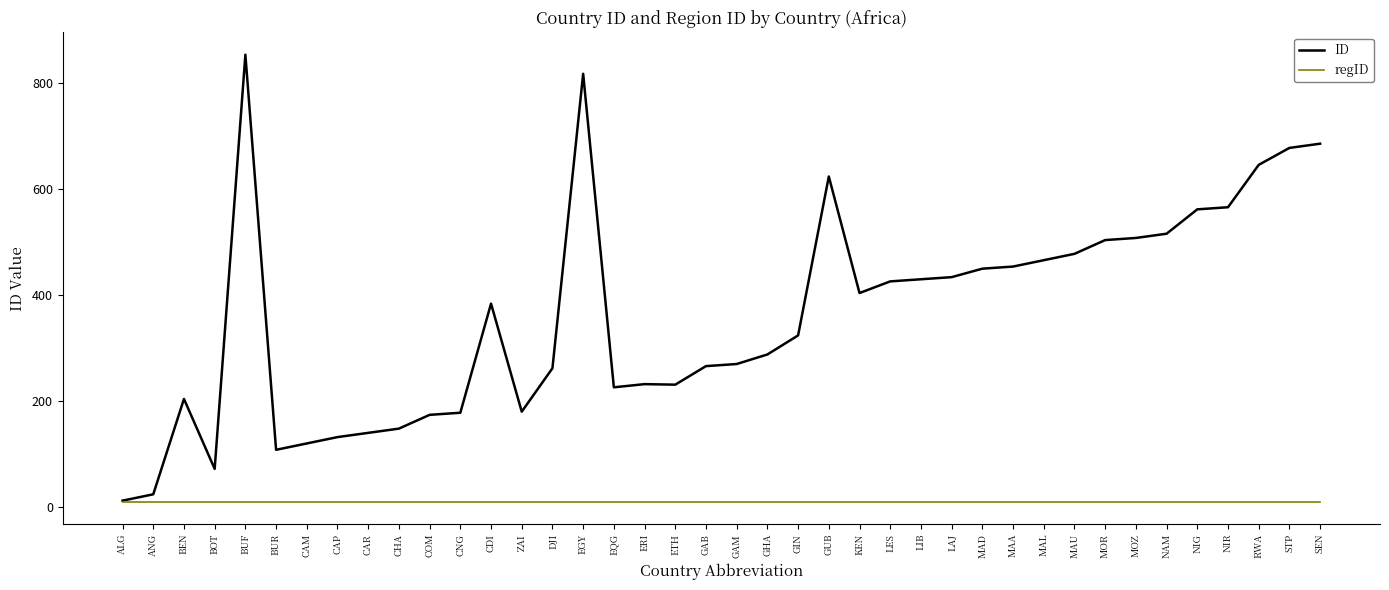

Read the ID value at GAM.

270